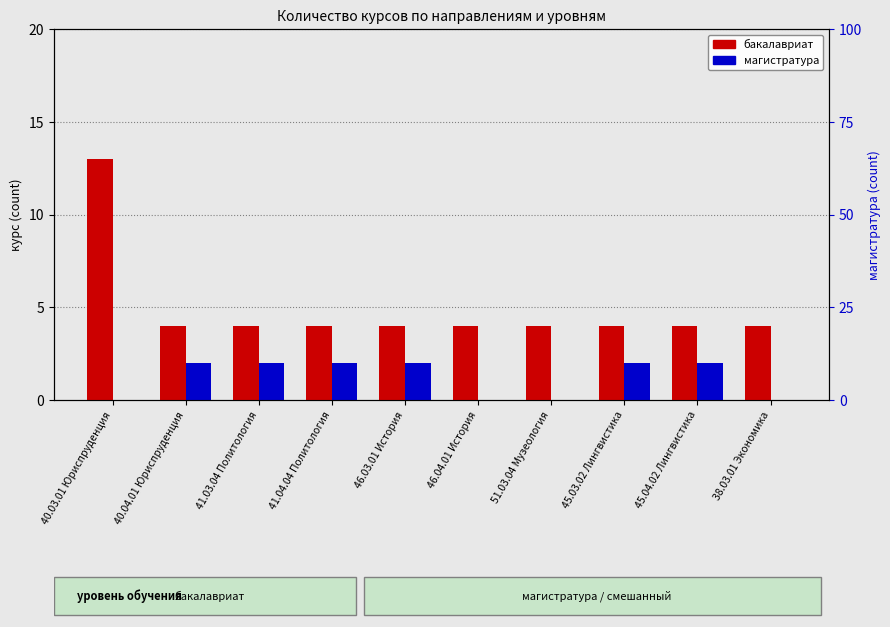

What is the sum of the магистратура values at 40.04.01 Юриспруденция and 41.04.04 Политология?

4